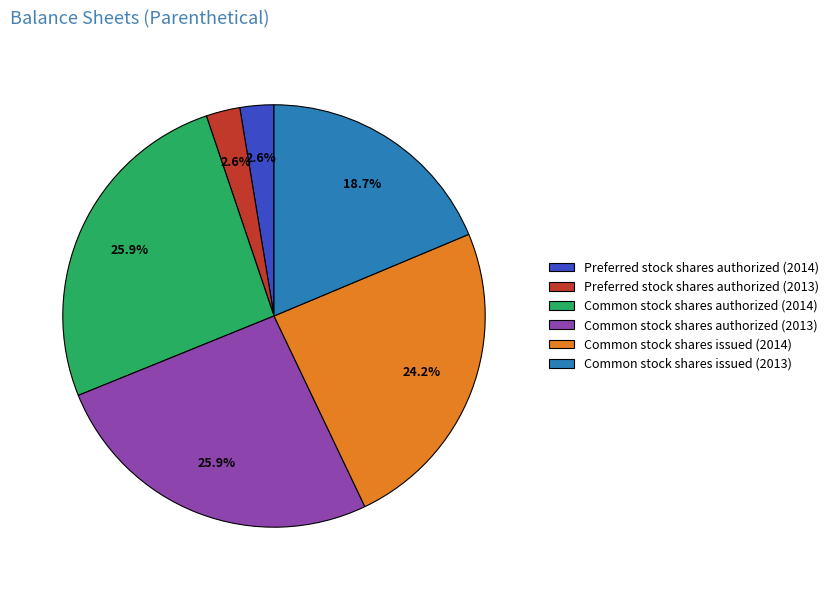

What percentage do Common stock shares issued (2014) and Common stock shares authorized (2014) together represent?

50.2%